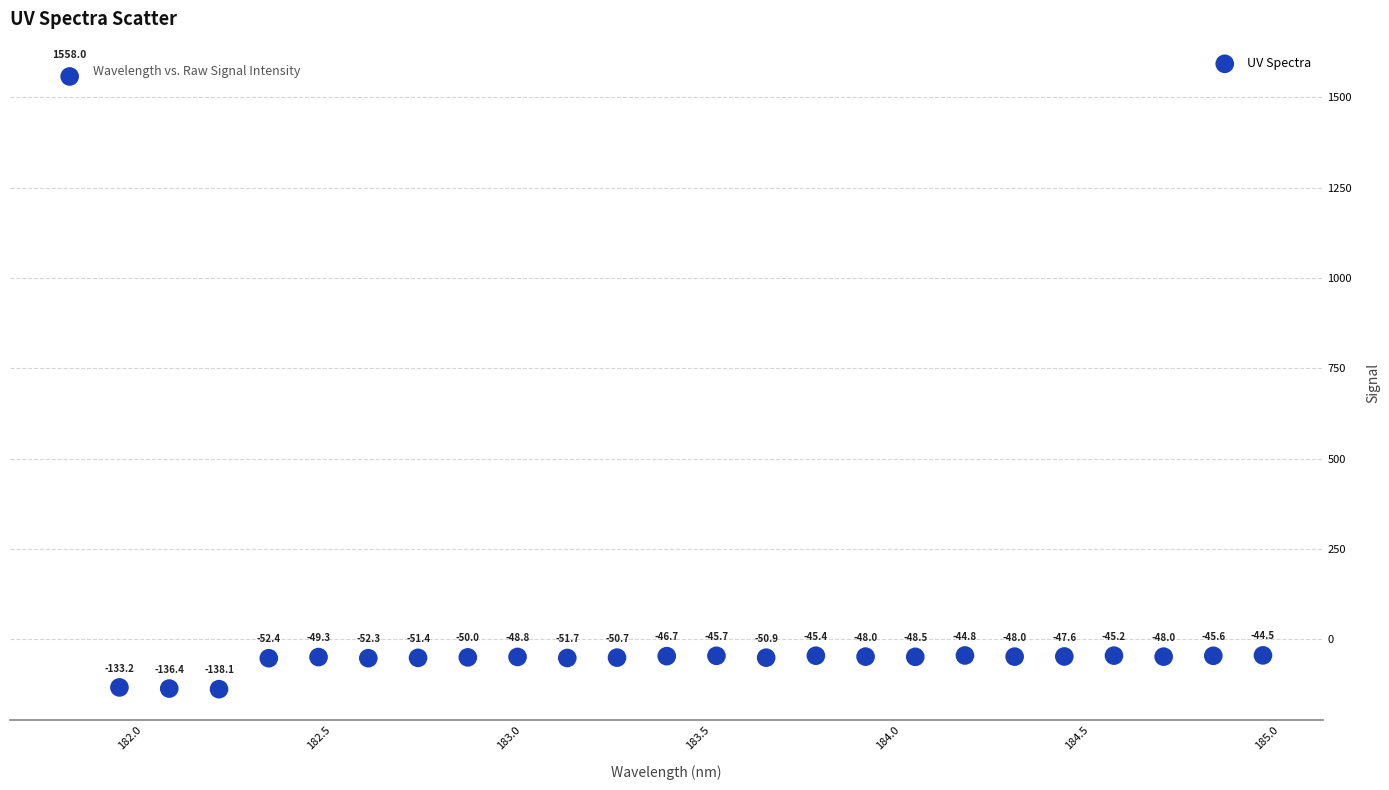

What Y value in the scatter plot is closest to 709?

-44.5